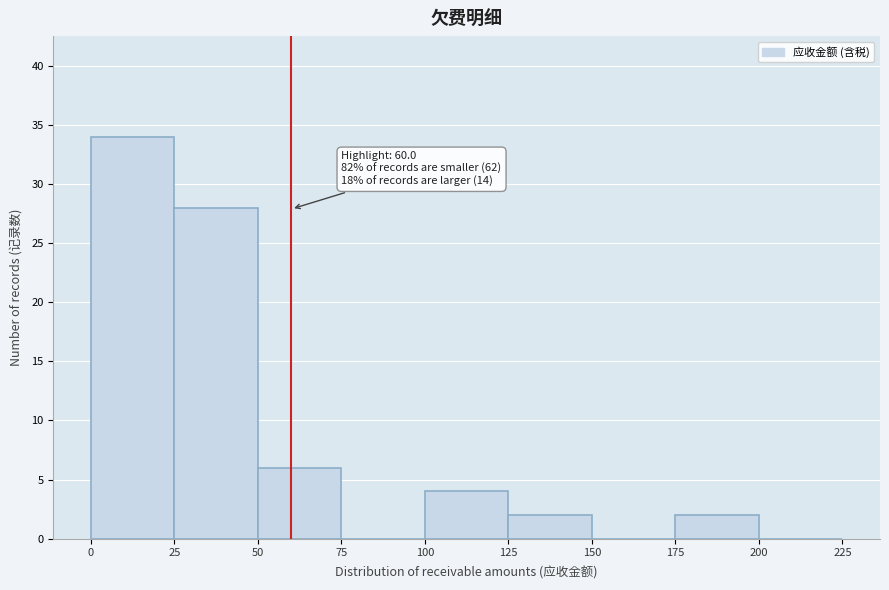

Which range on the x-axis has the tallest bar?

0 to 25